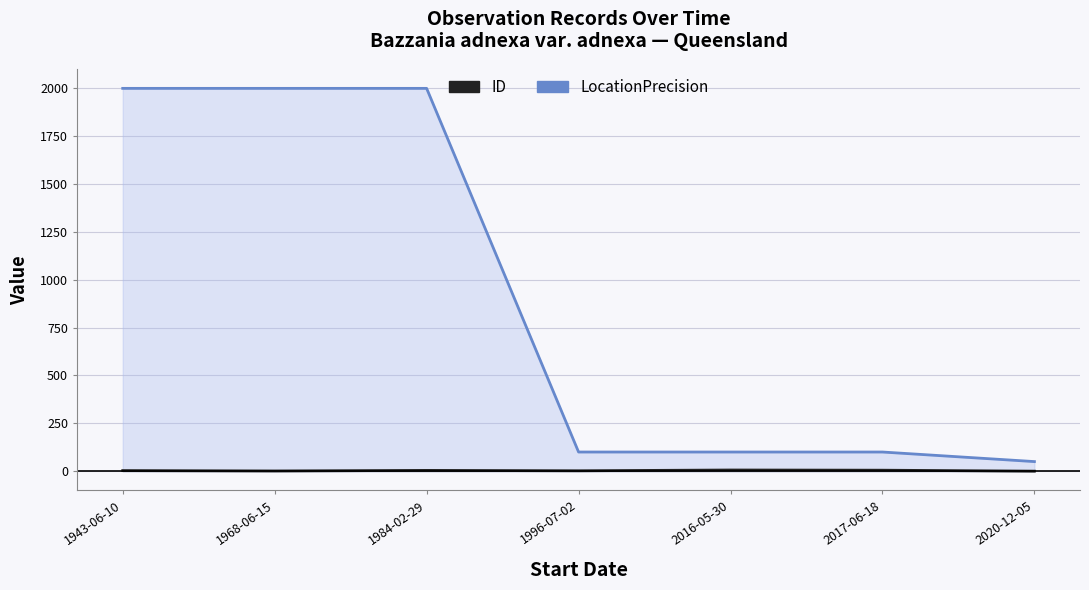

True or false: ID and LocationPrecision intersect in this chart.

False